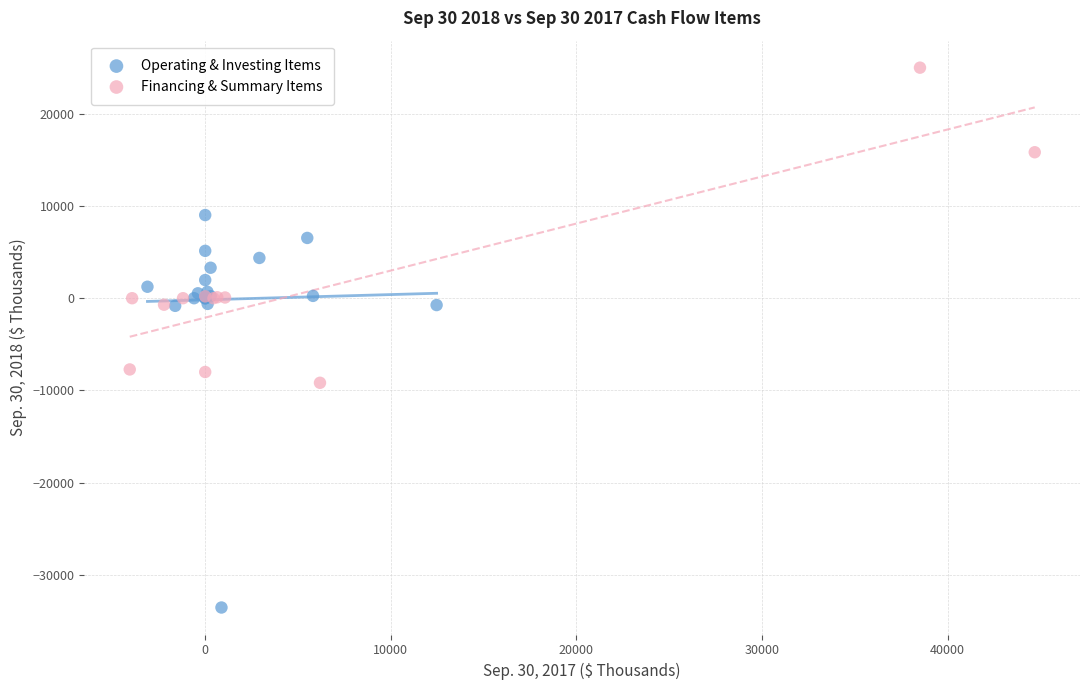

Which series has the widest spread of Y values?

Operating & Investing Items